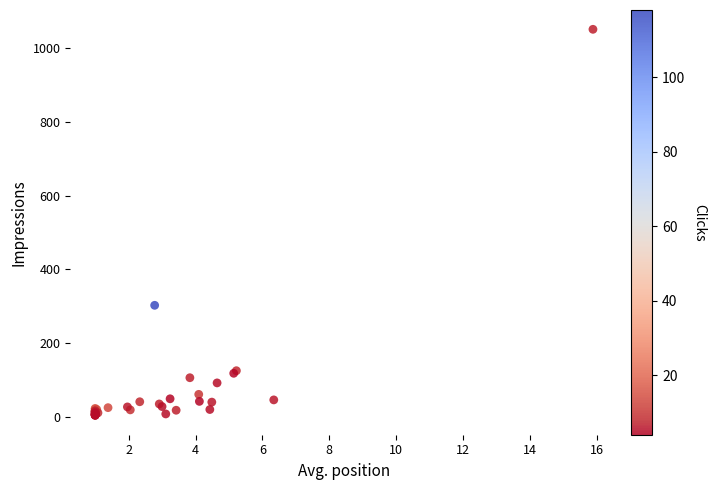

What Y value in the scatter plot is closest to 527?

303